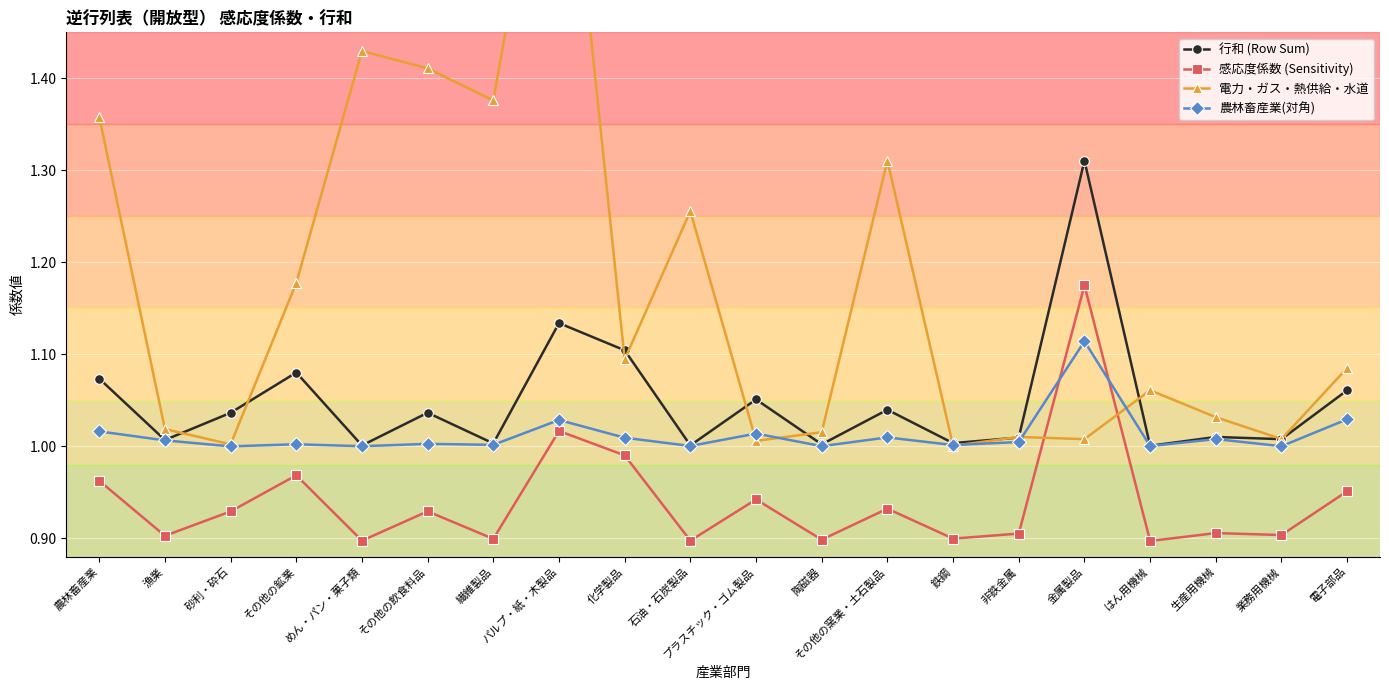

What is the total value across all series at 業務用機械?

3.9